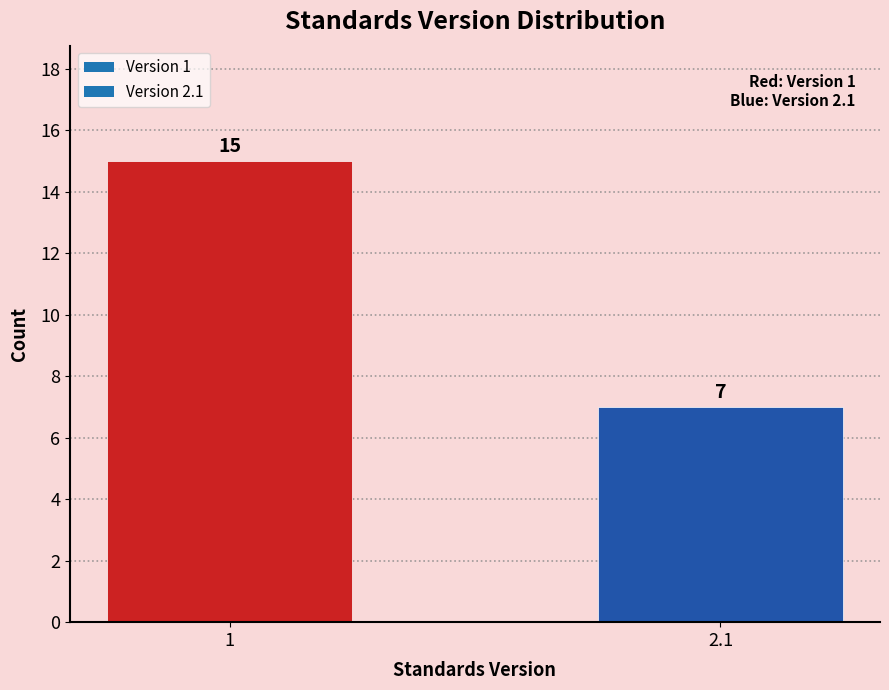

Reading right to left, transcribe all the data shown in this chart.

7	15